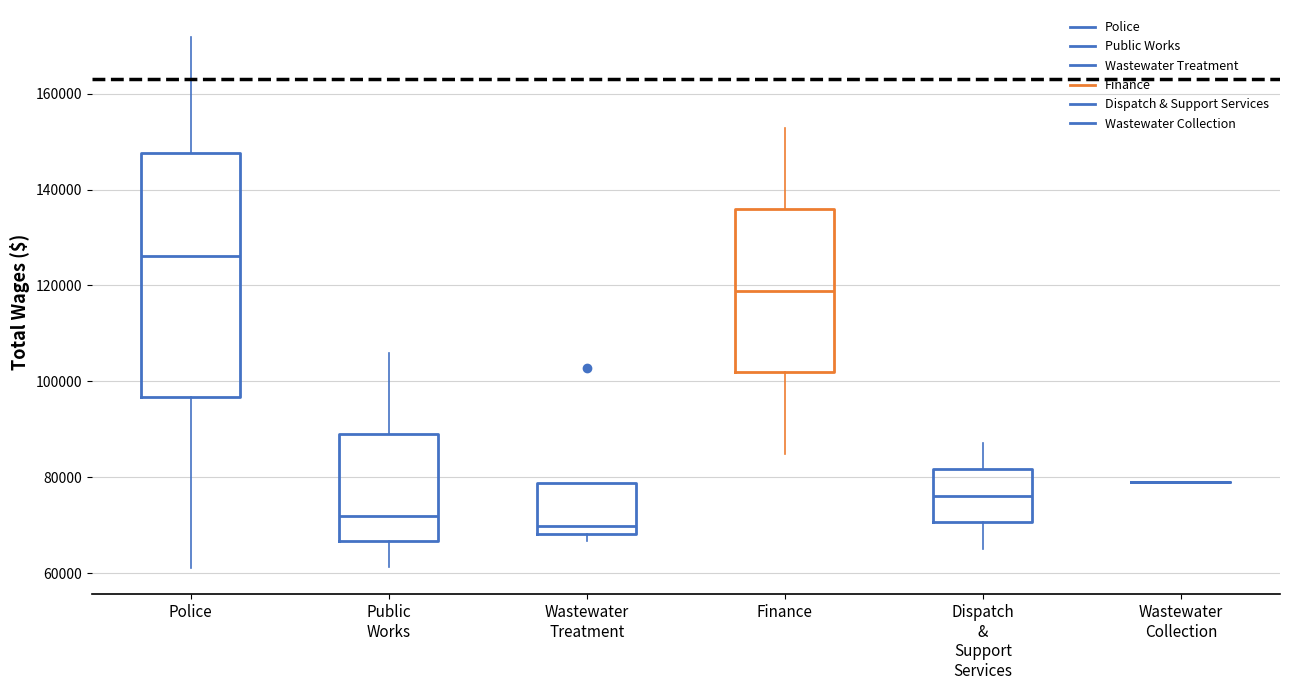

Reading left to right, read every box against the y-axis: the position of its median line, the range the box covers, and the ends of its whiskers. The values are not printed on the chart, so give them approximately, as read against the axis.

Police: median 126000, box 96000 to 148000, whiskers 62000 to 172000
Public Works: median 72000, box 66000 to 88000, whiskers 62000 to 106000
Wastewater Treatment: median 70000, box 68000 to 78000, whiskers 66000 to 78000
Finance: median 118000, box 102000 to 136000, whiskers 84000 to 152000
Dispatch & Support Services: median 76000, box 70000 to 82000, whiskers 66000 to 88000
Wastewater Collection: box collapsed to a line at 78000, whiskers 78000 to 78000